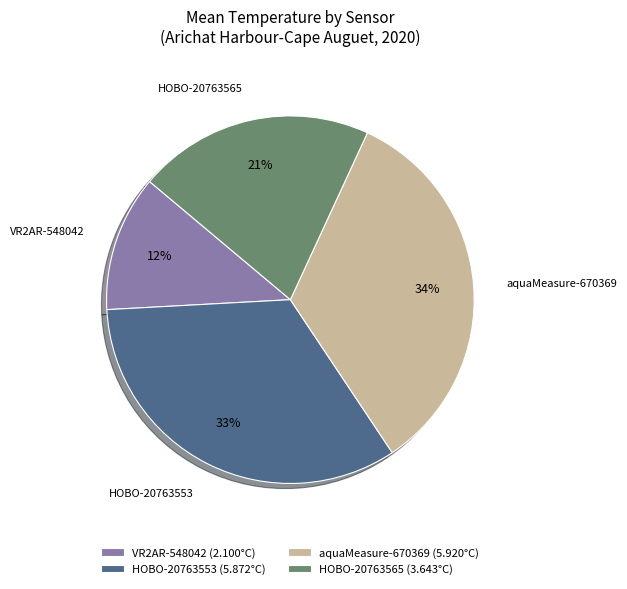

Is it true that aquaMeasure-670369 is 39% of the pie?

False